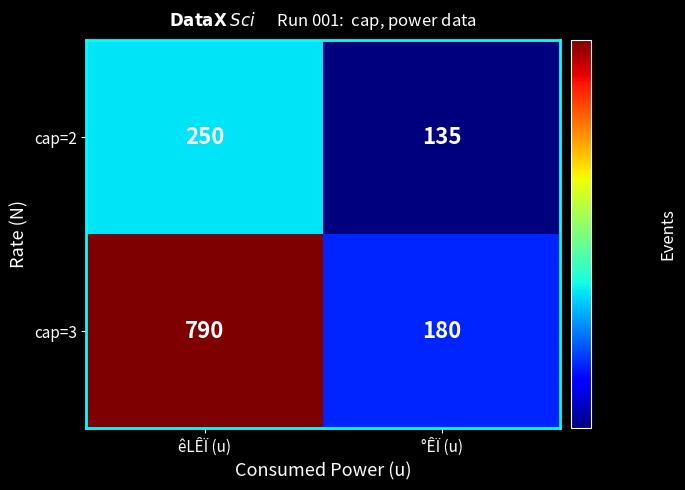

Reading left to right, what are all the values shown in this chart?

cap=2: 250	135
cap=3: 790	180